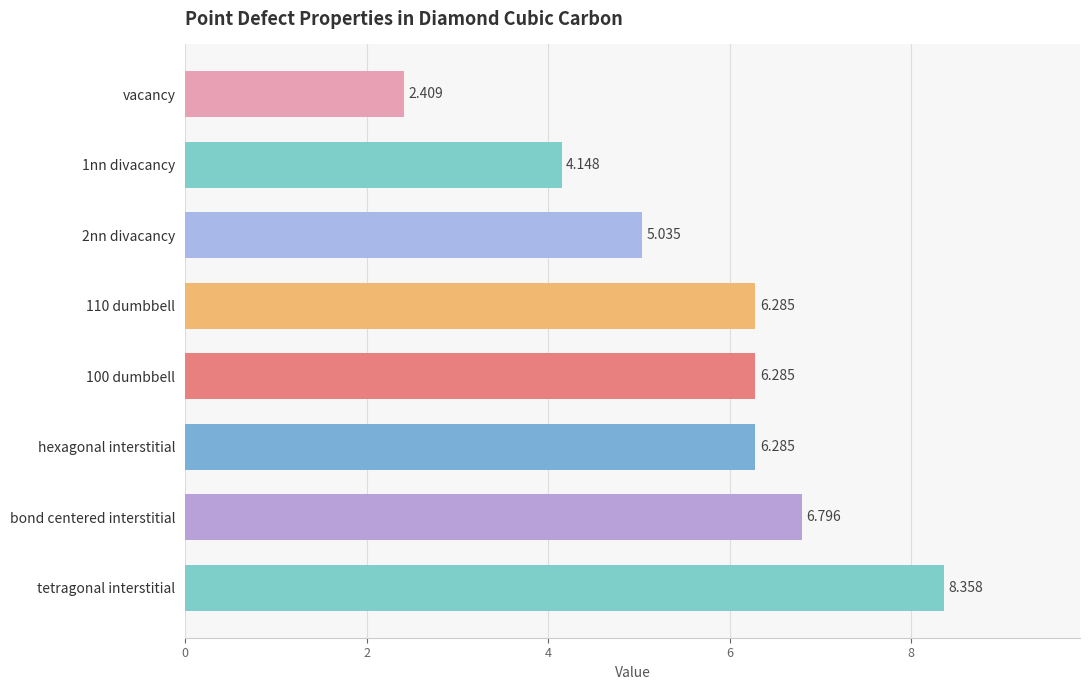

What is the label of the 8th bar from the bottom?

vacancy